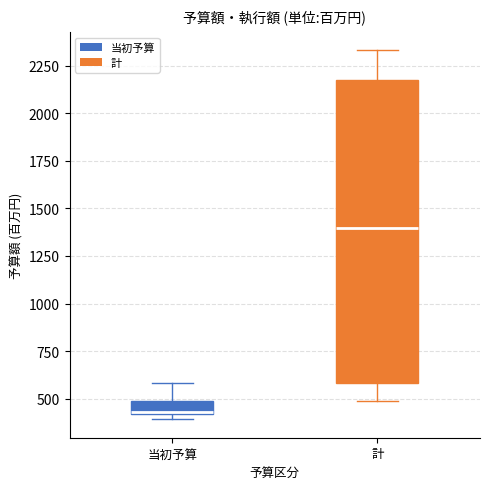

Where is the upper edge of the box for 当初予算 on the y-axis? The values are not printed on the chart, so give them approximately, as read against the axis.

500